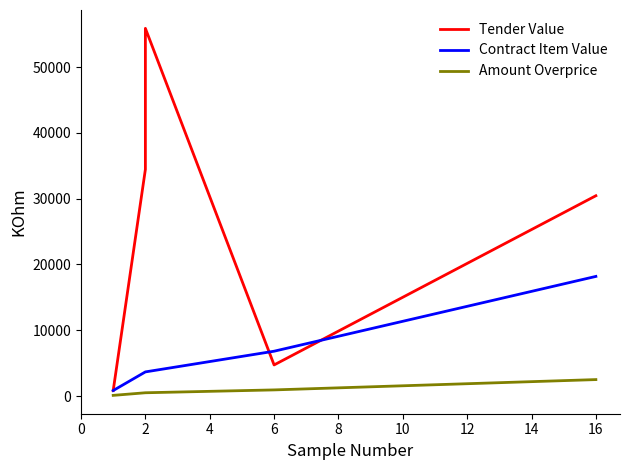

Between 2 and 16, which is larger?

2